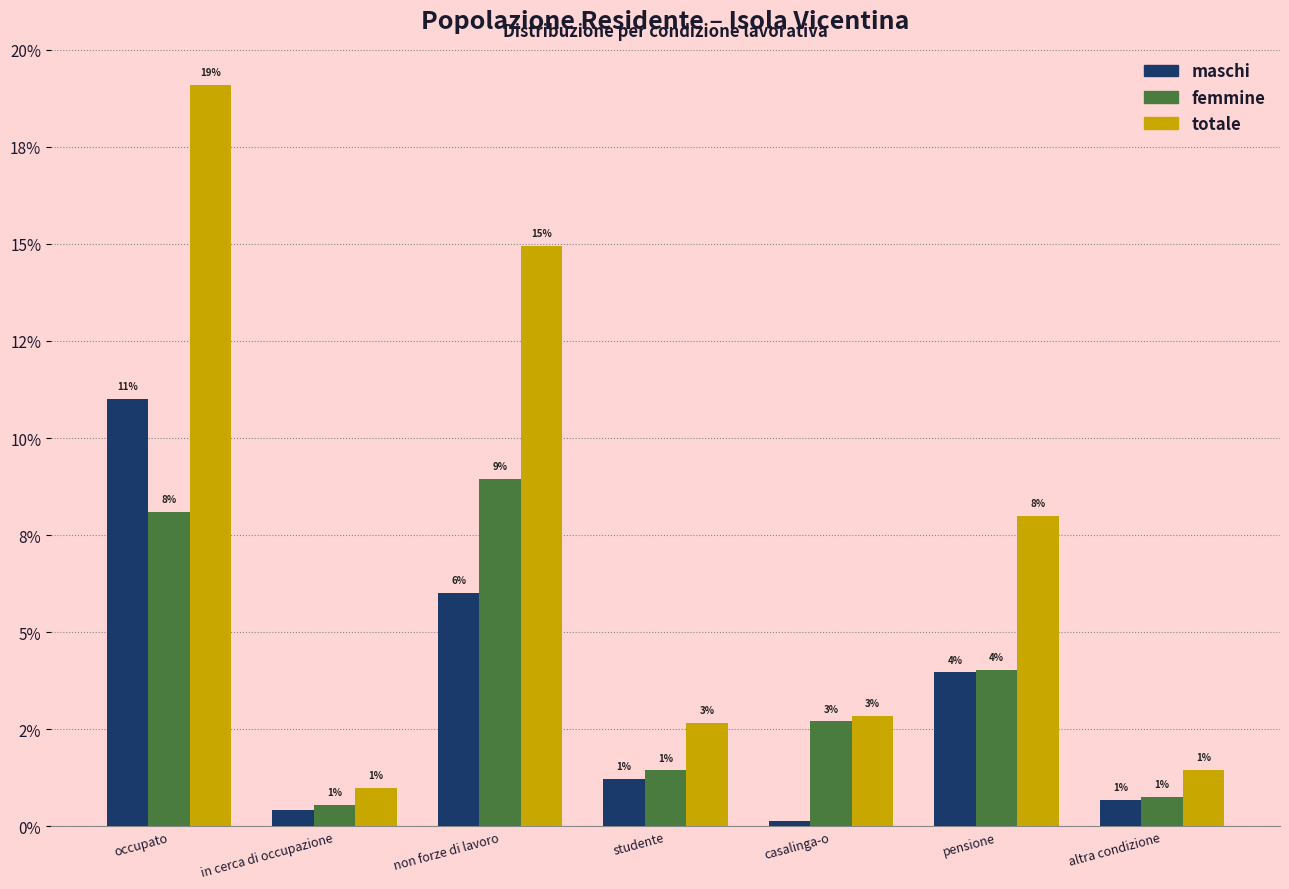

Does the chart contain stacked bars?

No